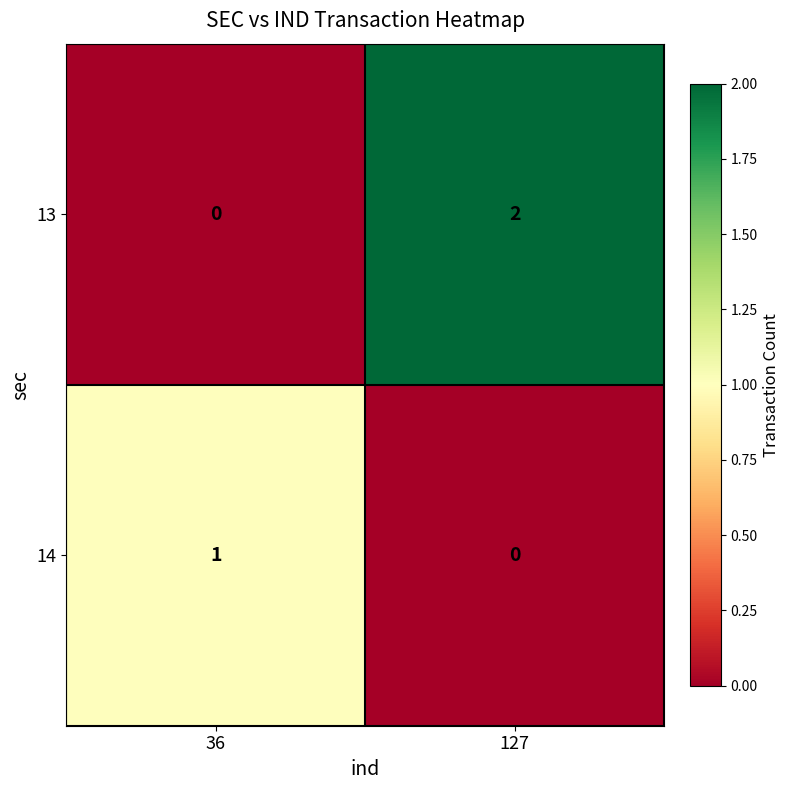

At 36, list the series in order from largest to smallest.

14, 13